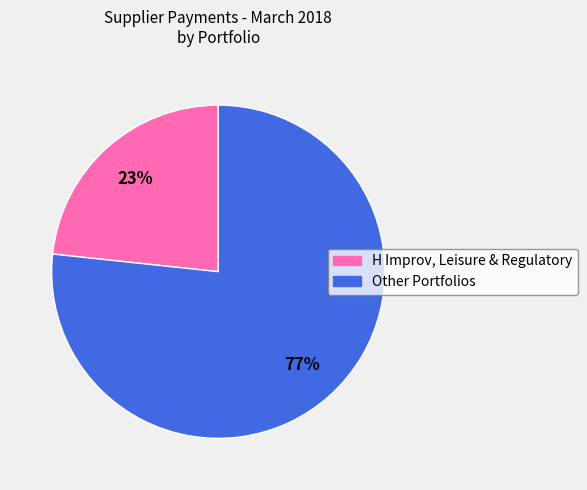

Is there any slice that represents more than half of the pie?

Yes